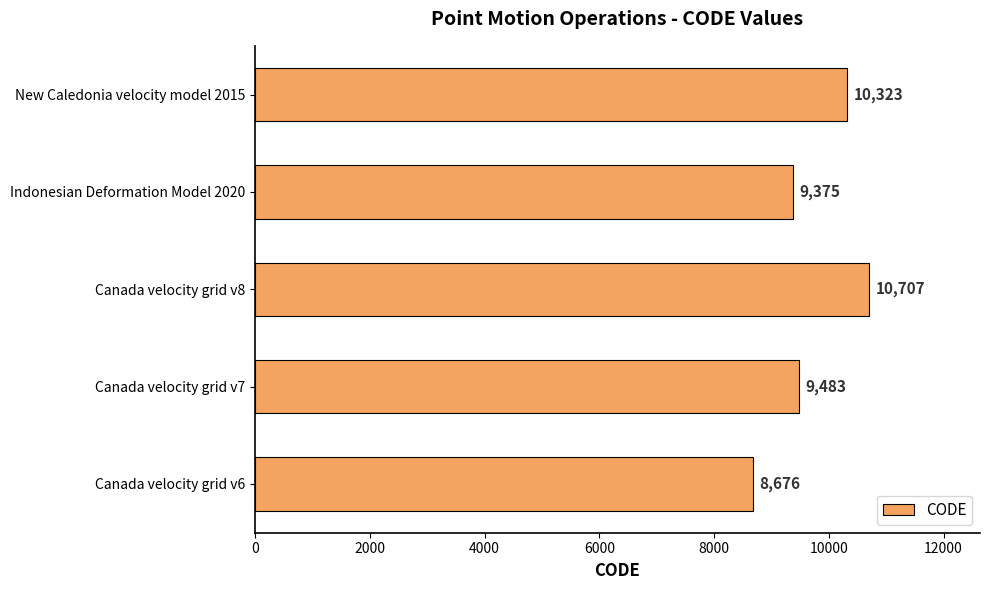

What is the sum of all values?

48564